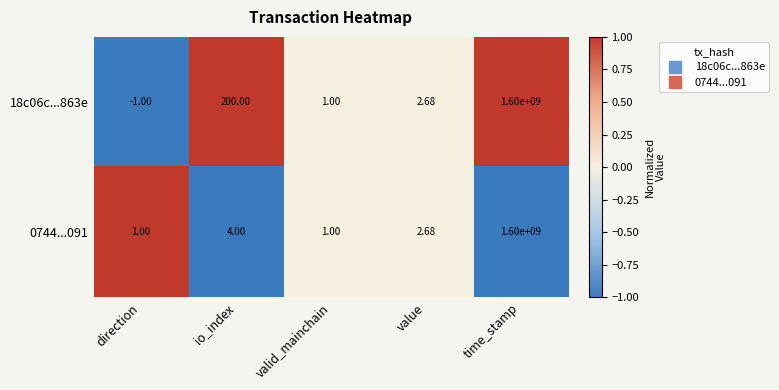

What is the minimum value shown in the chart?

-1.0